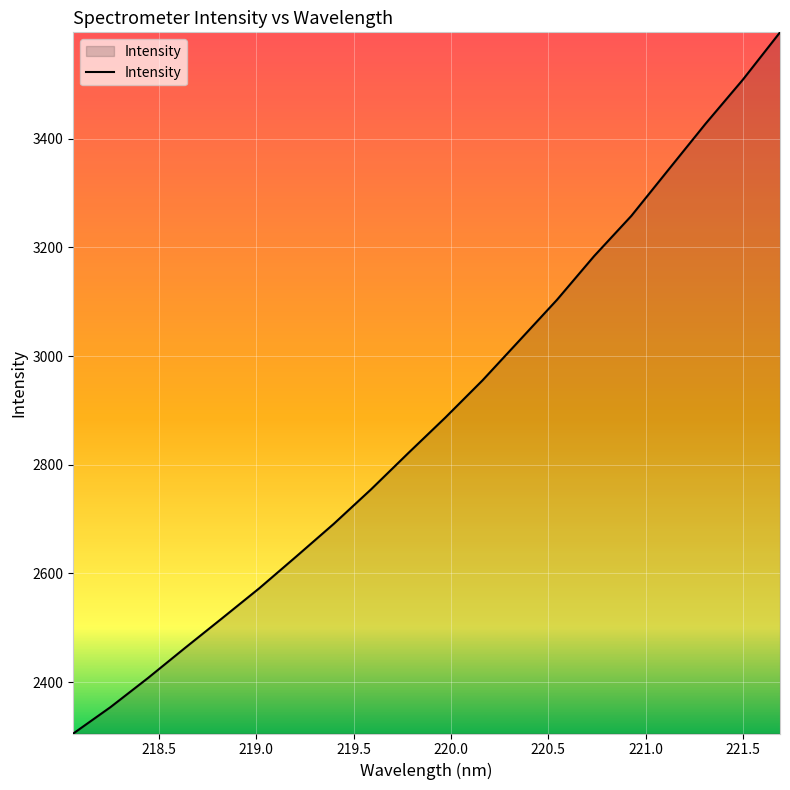

What is the greatest value displayed?

3596.0